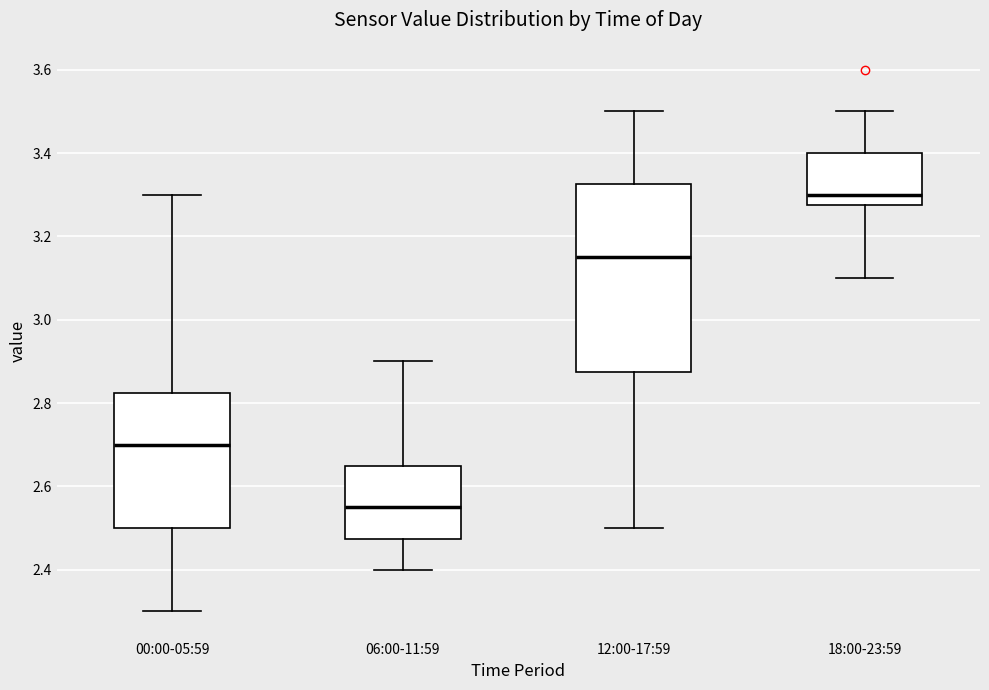

Reading left to right, read every box against the y-axis: the position of its median line, the range the box covers, and the ends of its whiskers. The values are not printed on the chart, so give them approximately, as read against the axis.

00:00-05:59: median 2.70, box 2.50 to 2.82, whiskers 2.30 to 3.30
06:00-11:59: median 2.56, box 2.48 to 2.66, whiskers 2.40 to 2.90
12:00-17:59: median 3.16, box 2.88 to 3.32, whiskers 2.50 to 3.50
18:00-23:59: median 3.30, box 3.28 to 3.40, whiskers 3.10 to 3.50